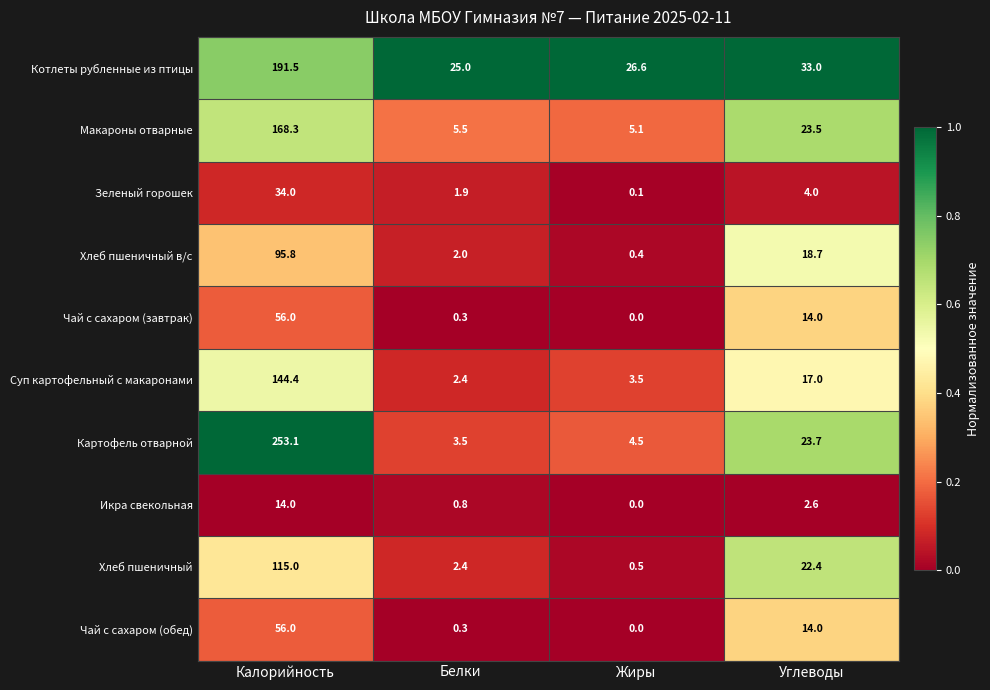

What is the sum of the Макароны отварные values at Калорийность and Углеводы?

191.8